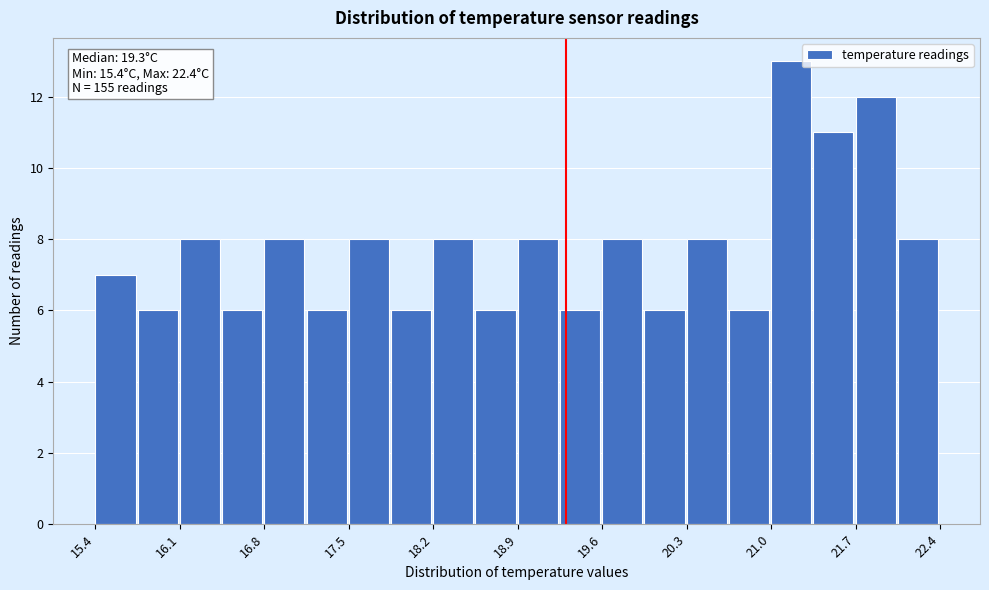

Around what value on the x-axis is the tallest bar? Give the approximate position of its centre, as read against the axis.

21.2